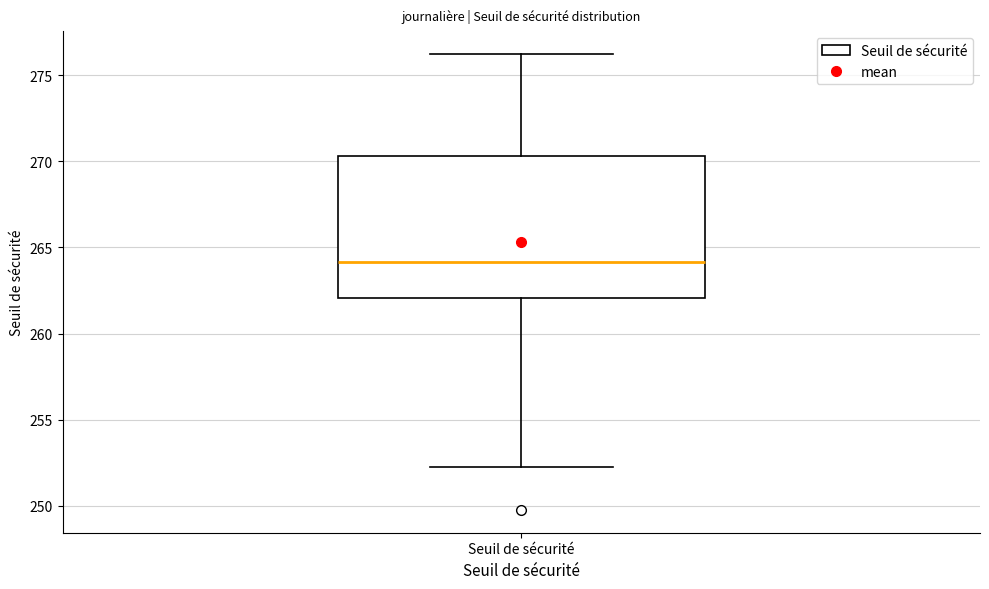

Where is the lower edge of the box for Seuil de sécurité on the y-axis? The values are not printed on the chart, so give them approximately, as read against the axis.

262.0